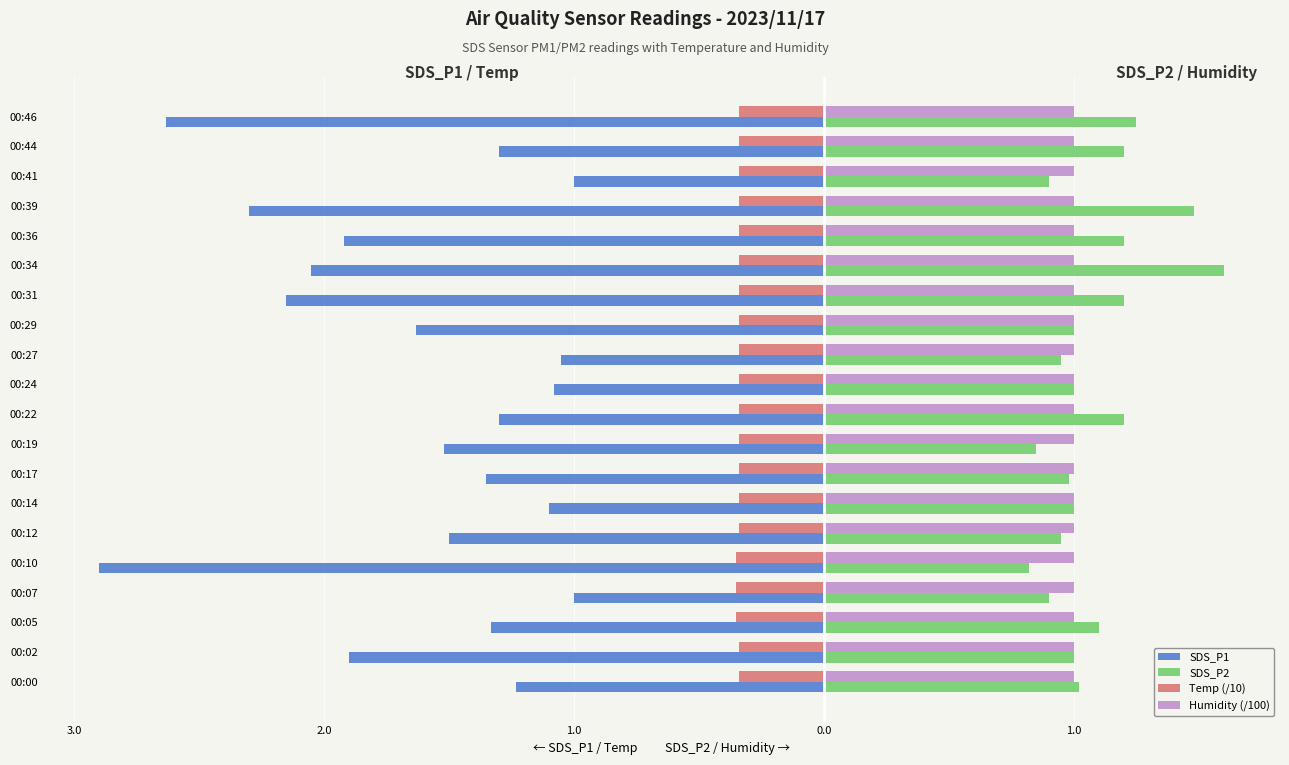

What are all the series names shown in the legend?

SDS_P1, SDS_P2, Temp (/10), Humidity (/100)